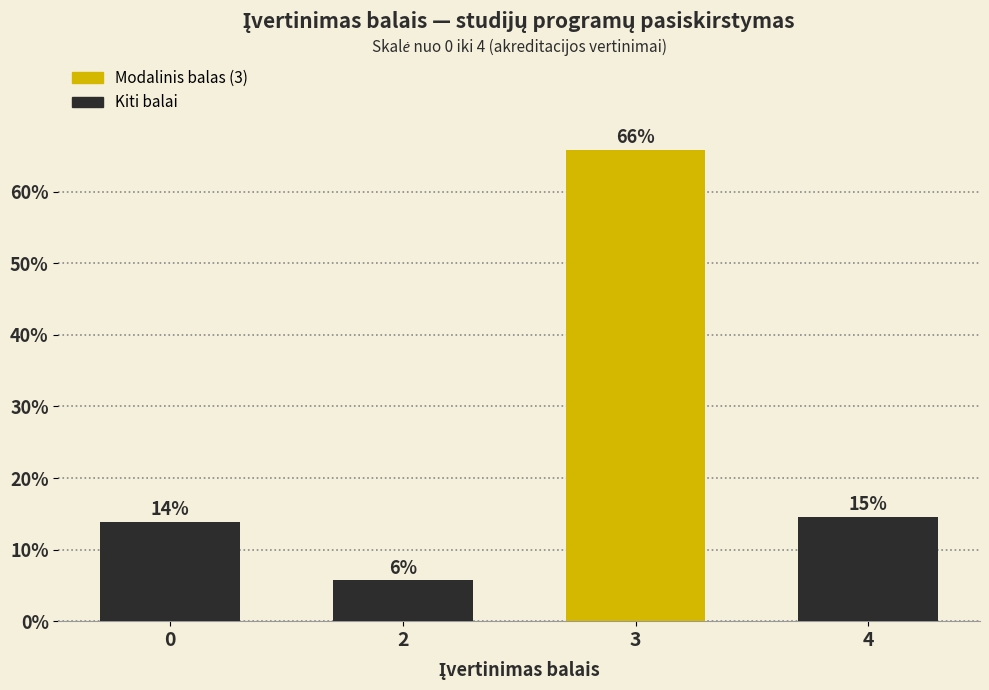

How many bars are there in total?

4